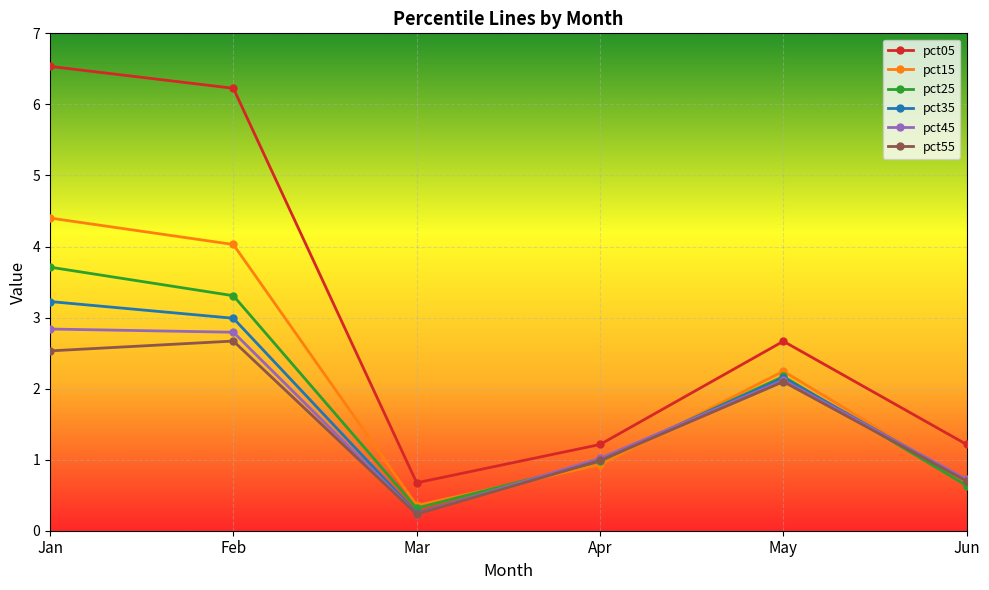

What is the difference between the highest and lowest values at Jun?

0.6